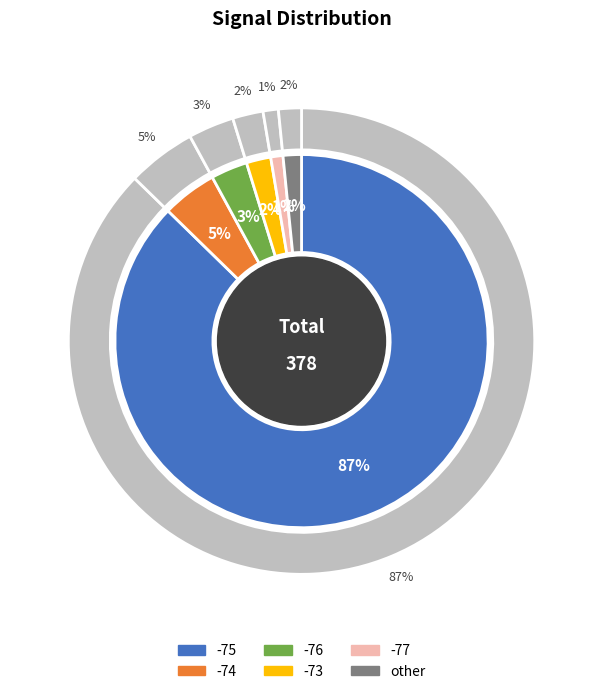

To the nearest percent, what portion does 7 represent?

5%